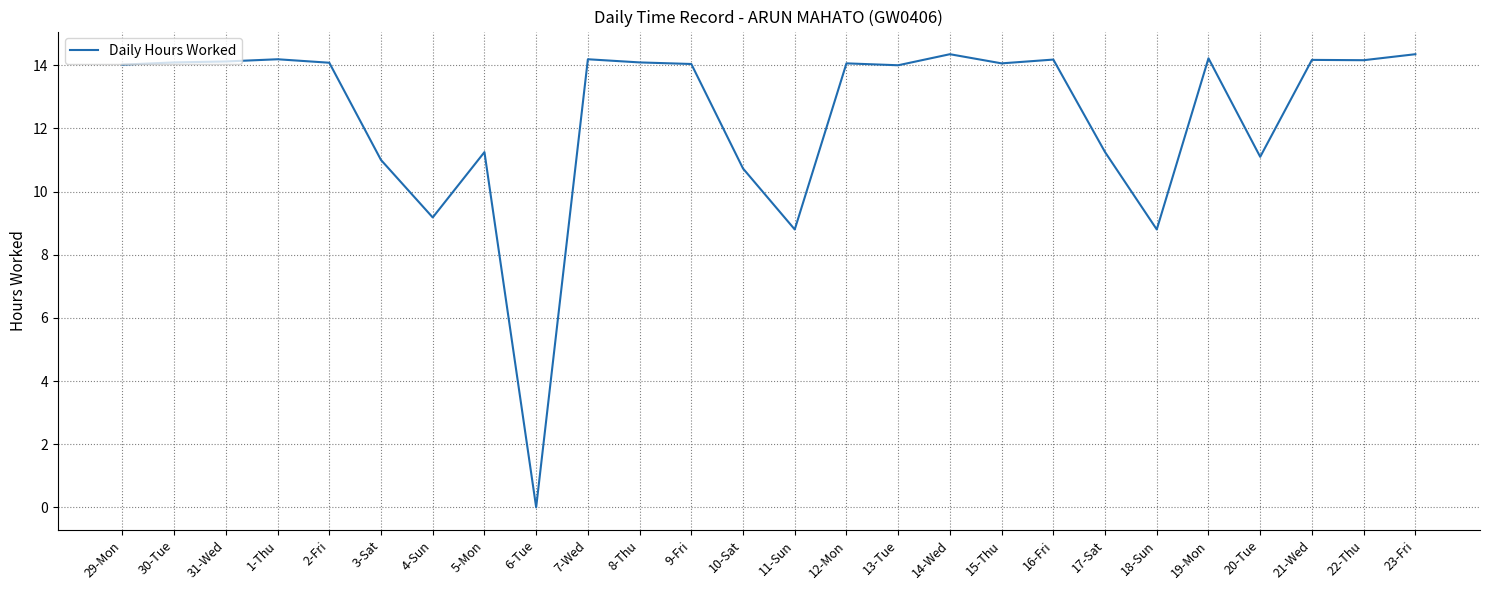

What is the difference between the values at 8-Thu and 4-Sun?

4.9